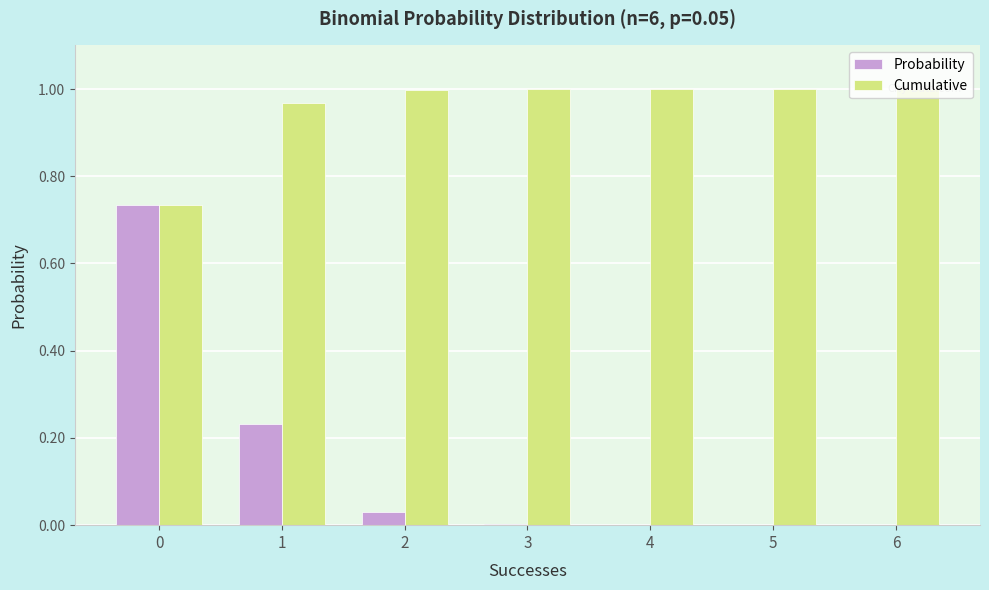

Which series changed the most between 1 and 2?

Probability